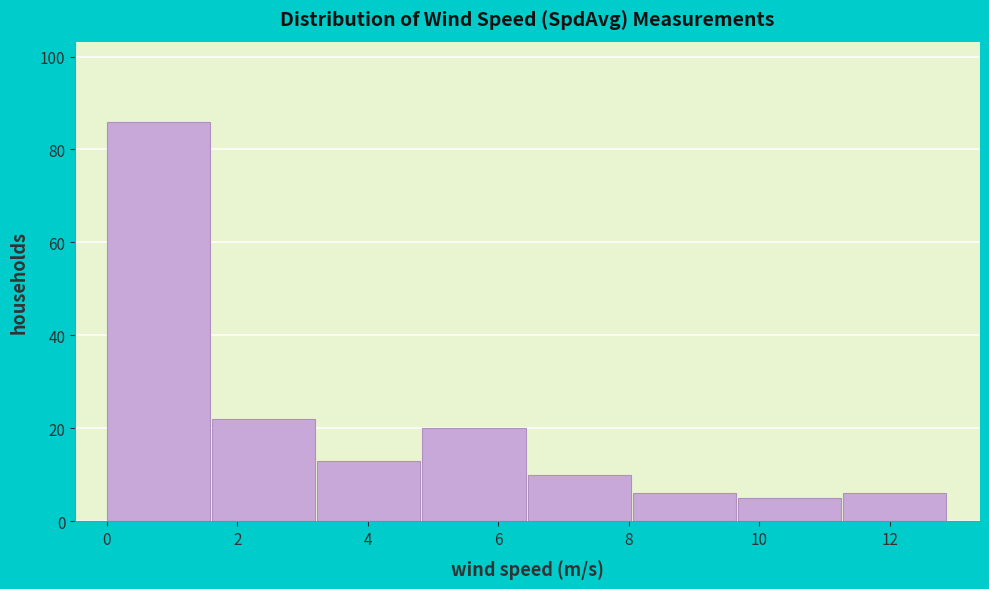

Reading left to right, transcribe this chart: for each bar, give the range it covers on the x-axis and its height. Neither the bar edges nor the heights are printed on the chart, so give them approximately, as read against the axes.

0.0 to 1.6: 86
1.6 to 3.2: 22
3.2 to 4.8: 14
4.8 to 6.4: 20
6.4 to 8.0: 10
8.0 to 9.6: 6
9.6 to 11.2: 6
11.2 to 13.0: 6